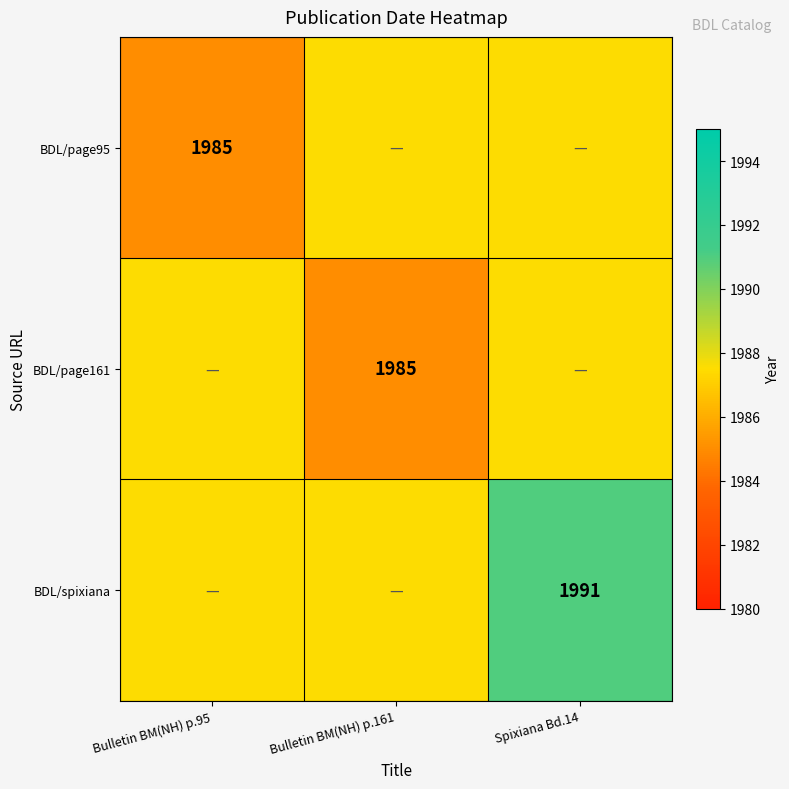

Is it true that BDL/spixiana equals 1991.0 at Spixiana Bd.14?

True